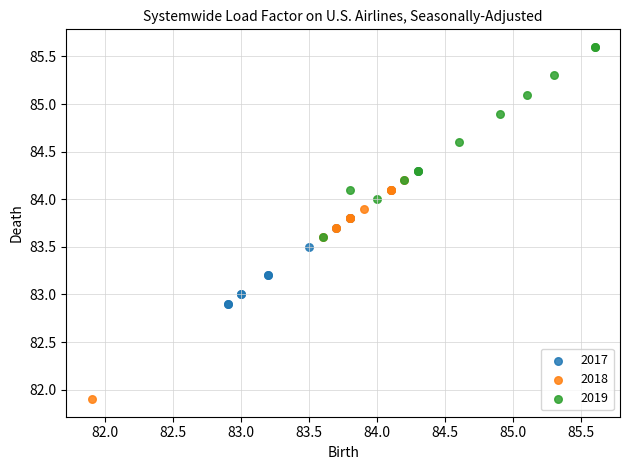

Which series contains the highest Y value?

2019